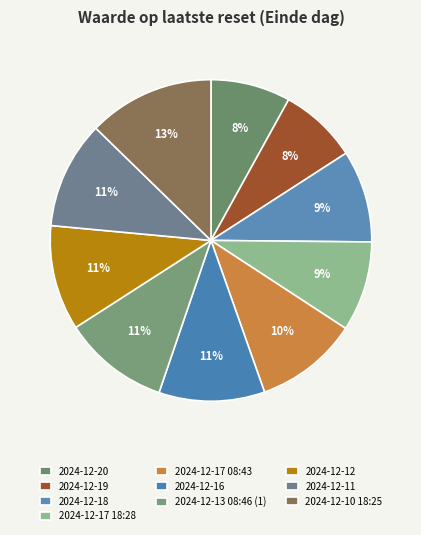

What percentage is the 2024-12-13 08:46 (1) slice, to the nearest percent?

11%